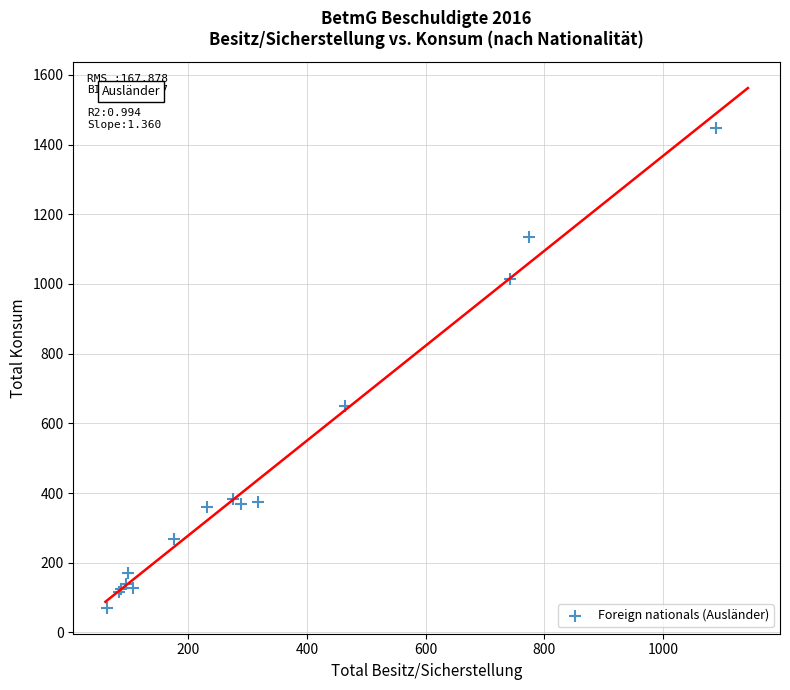

What Y value in the scatter plot is closest to 759?

649